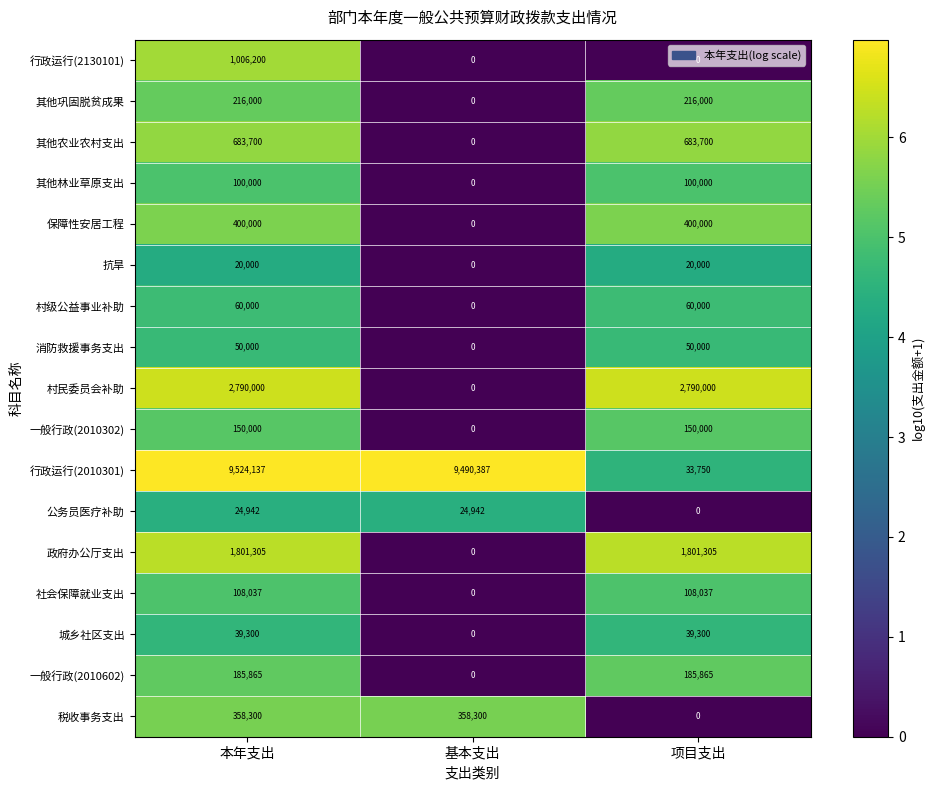

Count the 村民委员会补助 values in the range 0 to 2790000.

3